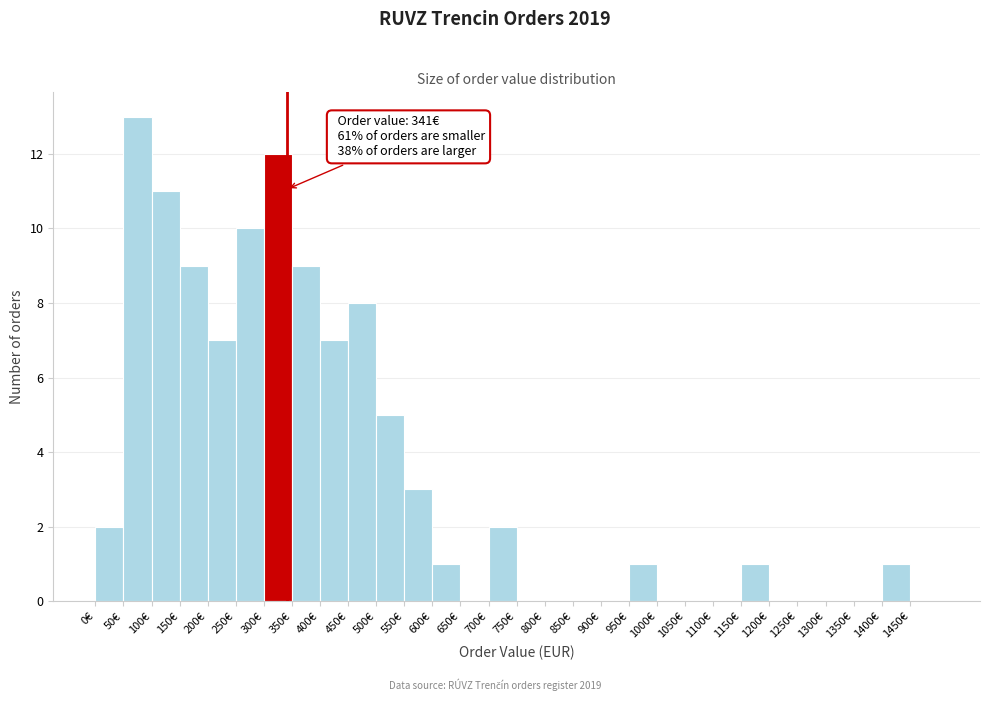

Which range on the x-axis has the tallest bar?

50 to 100